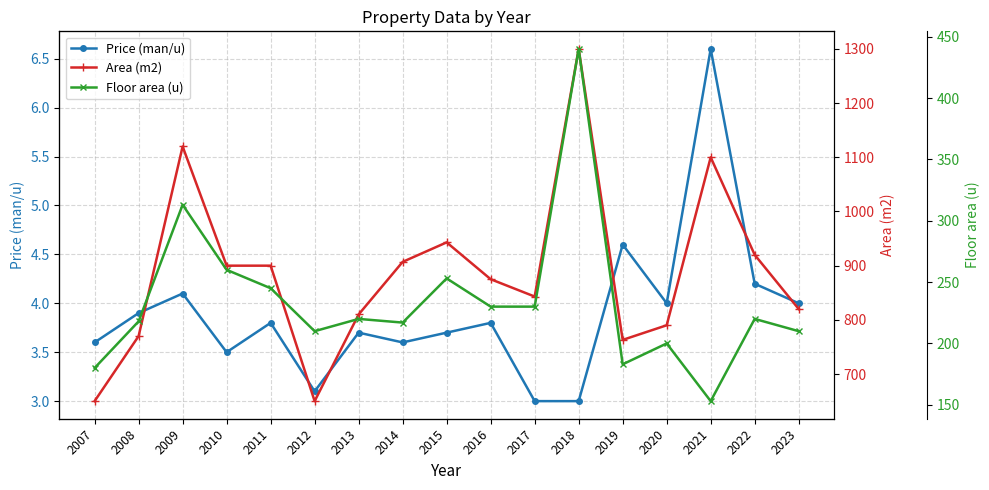

What is the greatest value displayed?

1300.0